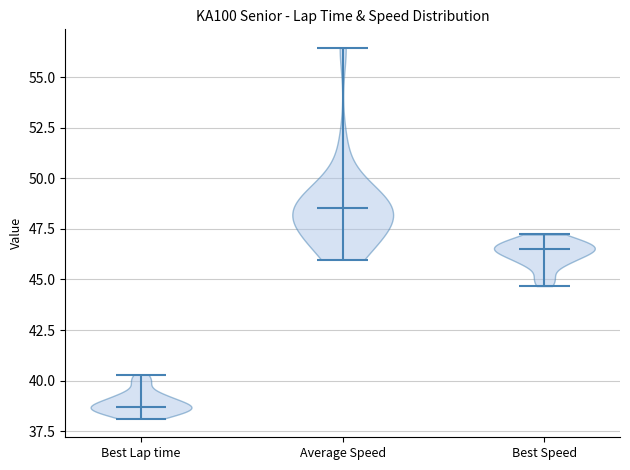

Which violin has the lowest median line?

Best Lap time